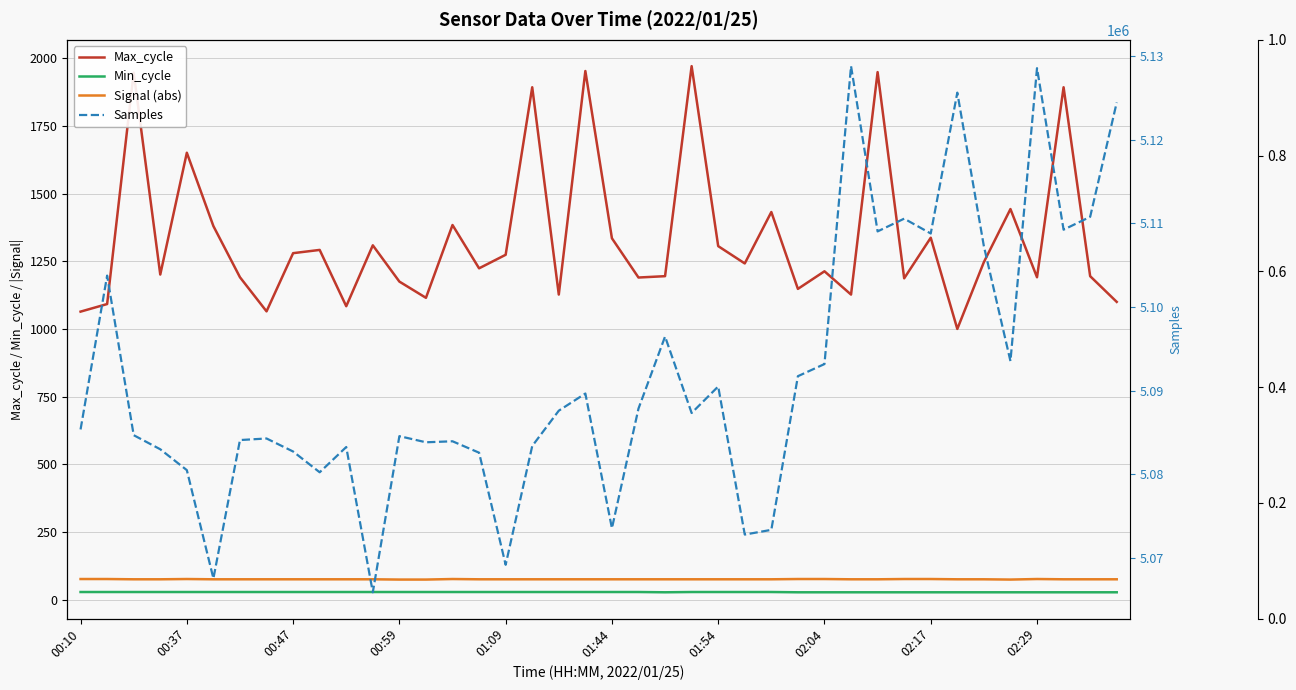

Is it true that Max_cycle equals 2214 at 02:17?

False